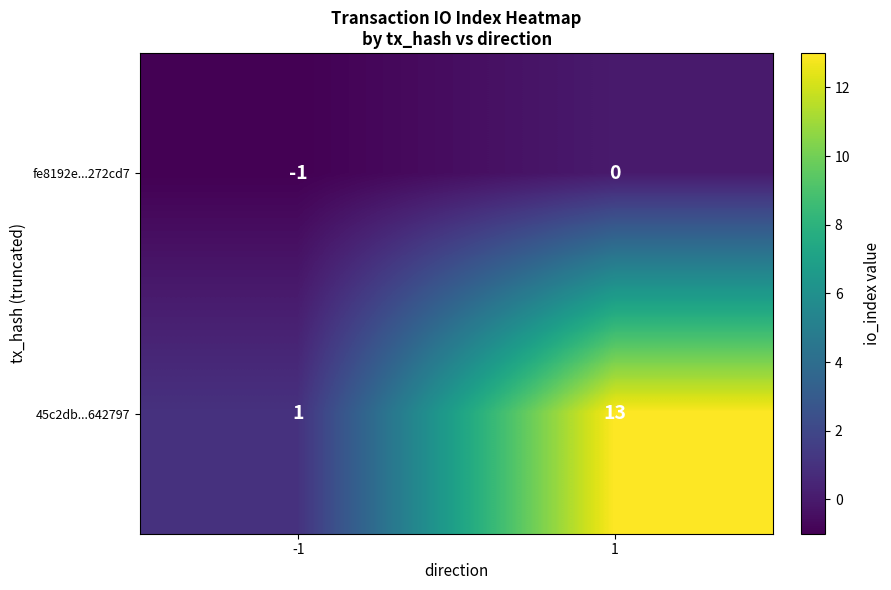

Reading left to right, list all the values displayed in this chart.

fe8192e...272cd7: -1=-1	1=0
45c2db...642797: -1=1	1=13